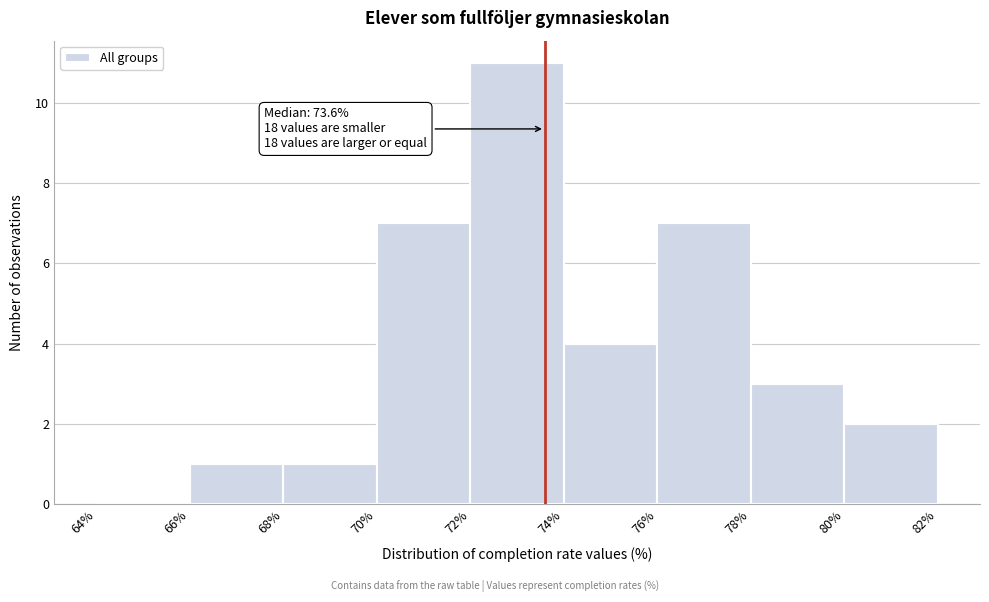

Over which range of the x-axis is the bar tallest?

72% to 74%